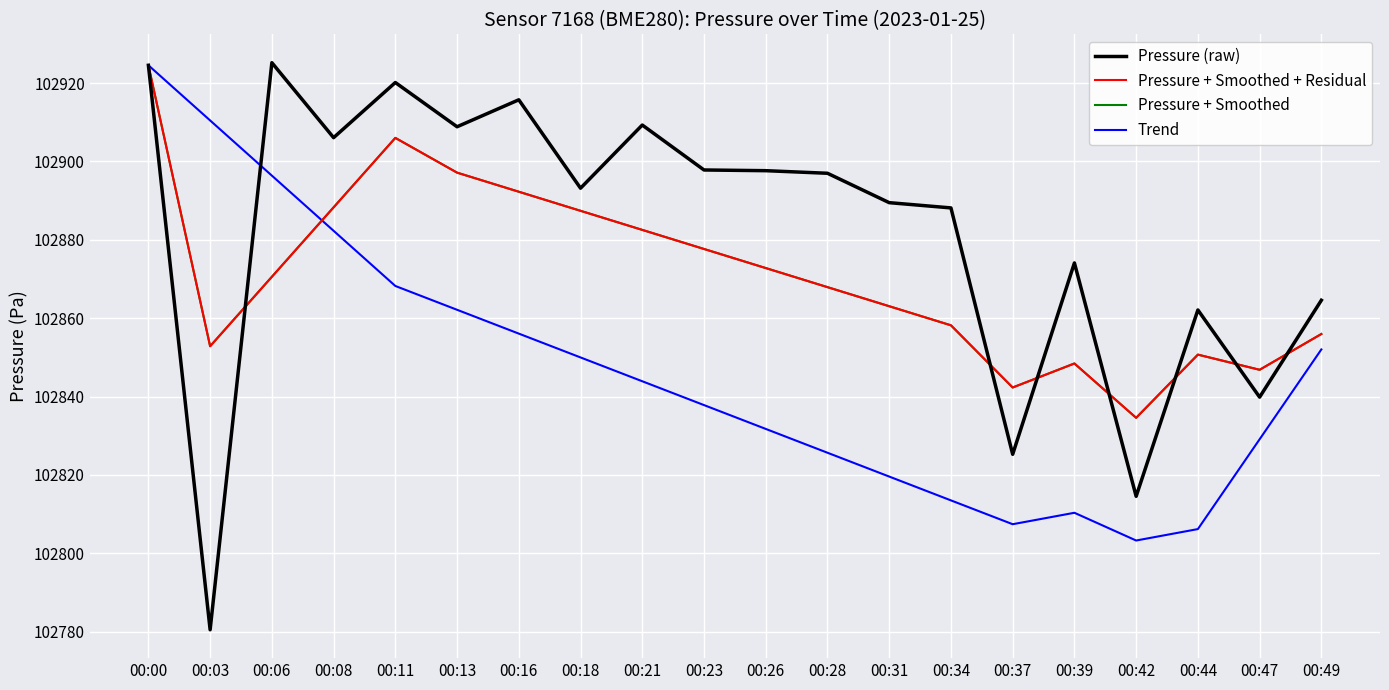

Reading right to left, what are all the values shown in this chart?

Pressure (raw): 00:49=102864.6	00:47=102839.8	00:44=102862.1	00:42=102814.5	00:39=102874.1	00:37=102825.2	00:34=102888.1	00:31=102889.5	00:28=102897.0	00:26=102897.6	00:23=102897.8	00:21=102909.3	00:18=102893.2	00:16=102915.7	00:13=102908.8	00:11=102920.1	00:08=102906.1	00:06=102925.2	00:03=102780.5	00:00=102924.5
Pressure + Smoothed + Residual: 00:49=102855.9	00:47=102846.8	00:44=102850.7	00:42=102834.6	00:39=102848.4	00:37=102842.3	00:34=102858.2	00:31=102863.0	00:28=102867.9	00:26=102872.8	00:23=102877.6	00:21=102882.5	00:18=102887.4	00:16=102892.3	00:13=102897.1	00:11=102906.0	00:08=102888.3	00:06=102870.6	00:03=102852.8	00:00=102924.5
Pressure + Smoothed: 00:49=102855.9	00:47=102846.8	00:44=102850.7	00:42=102834.6	00:39=102848.4	00:37=102842.3	00:34=102858.2	00:31=102863.0	00:28=102867.9	00:26=102872.8	00:23=102877.6	00:21=102882.5	00:18=102887.4	00:16=102892.3	00:13=102897.1	00:11=102906.0	00:08=102888.3	00:06=102870.6	00:03=102852.8	00:00=102924.5
Trend: 00:49=102852.0	00:47=102829.1	00:44=102806.2	00:42=102803.2	00:39=102810.3	00:37=102807.4	00:34=102813.5	00:31=102819.6	00:28=102825.6	00:26=102831.7	00:23=102837.8	00:21=102843.9	00:18=102850.0	00:16=102856.1	00:13=102862.1	00:11=102868.2	00:08=102882.3	00:06=102896.4	00:03=102910.4	00:00=102924.5